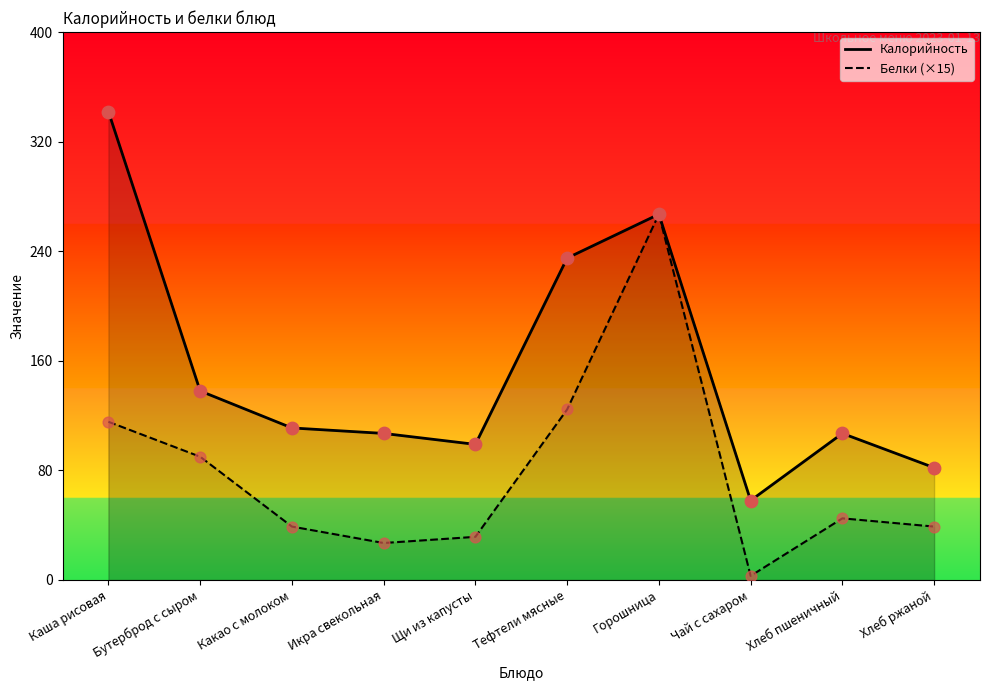

Which series contains the highest Y value?

Калорийность